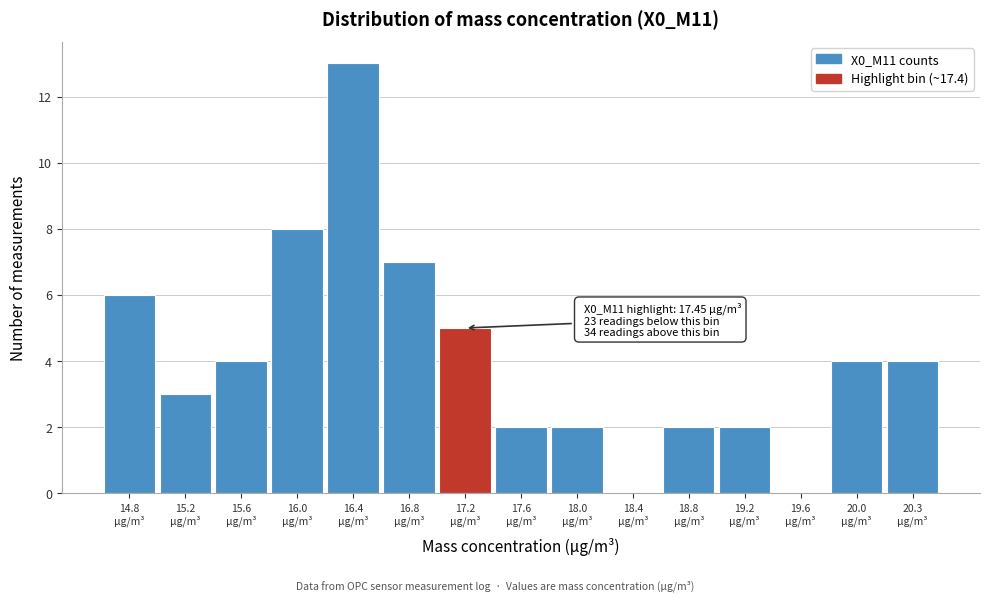

What is the maximum value shown in the chart?

13